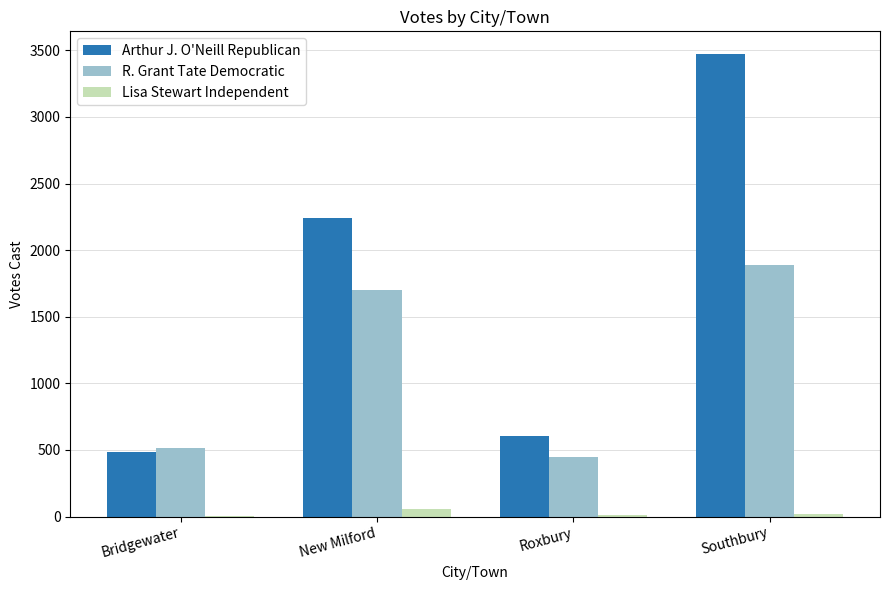

The value of Arthur J. O'Neill Republican at Southbury is 1352. True or false?

False